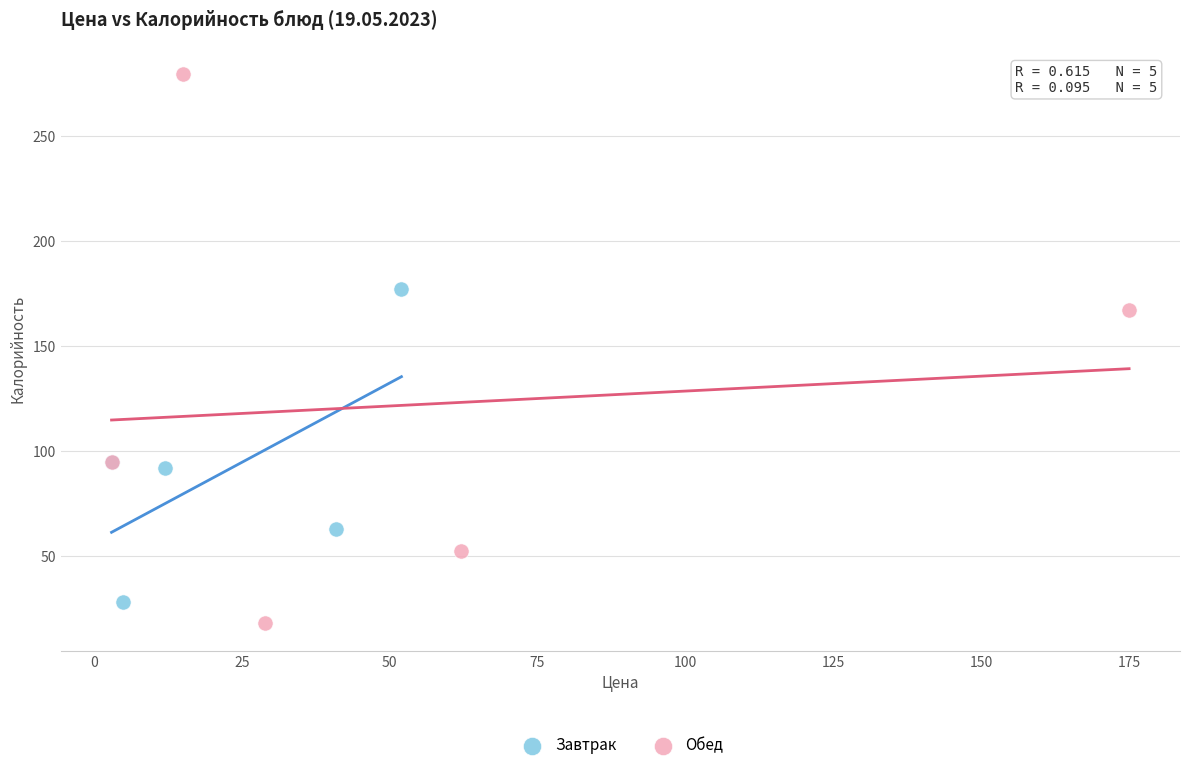

Which series has the largest Y range (max minus min)?

Обед